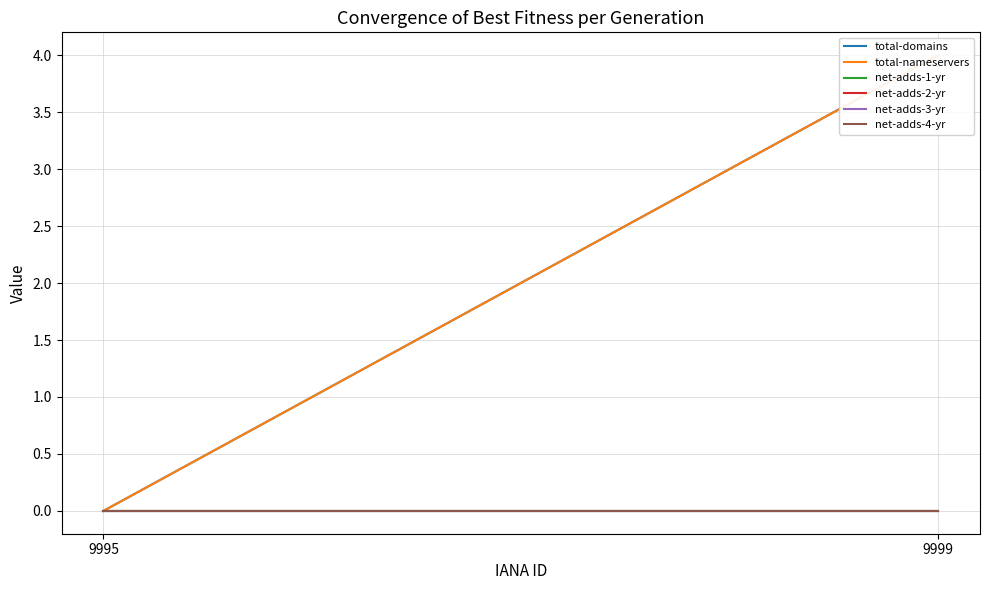

At which category is the sum across all series the highest?

9999